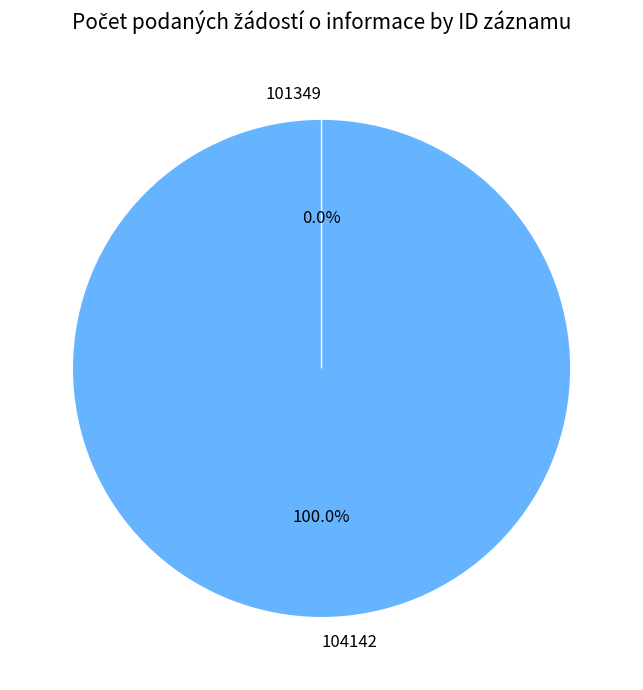

Which slice represents more than half of the pie?

104142